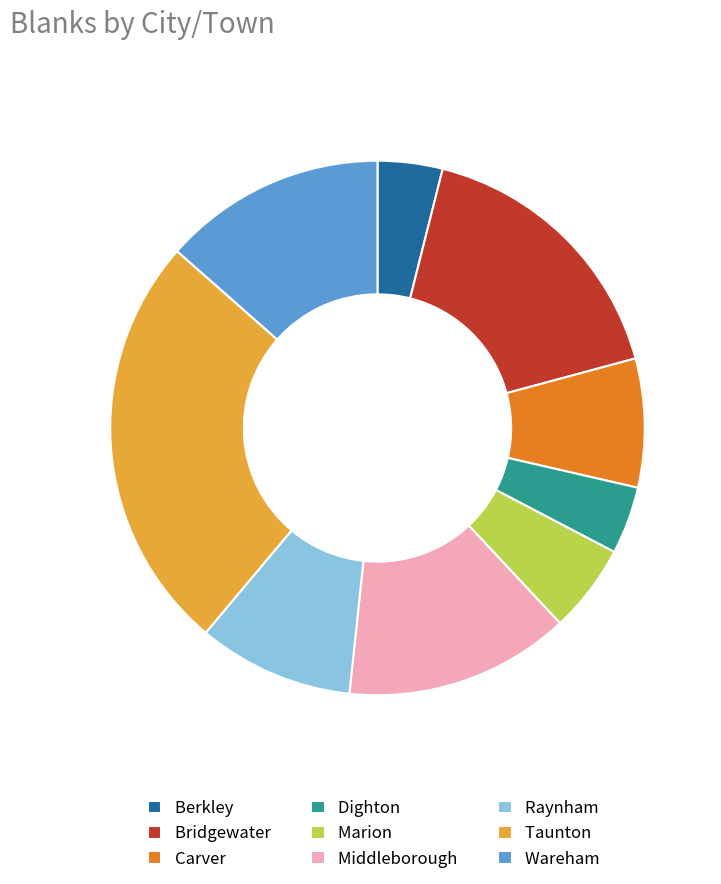

Which has a higher value, Berkley or Marion?

Marion